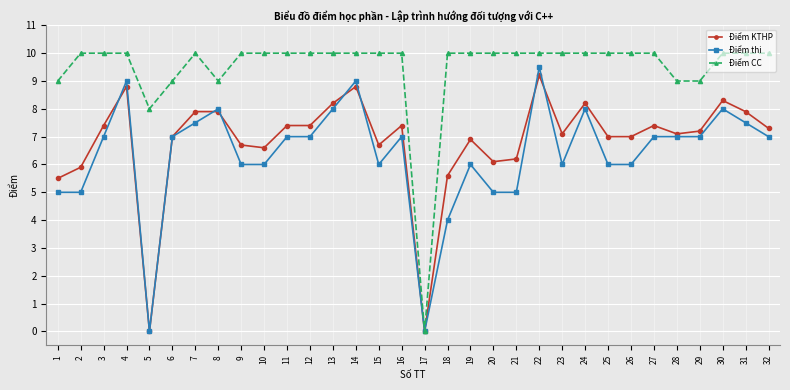

Count the number of categories in the chart.

32